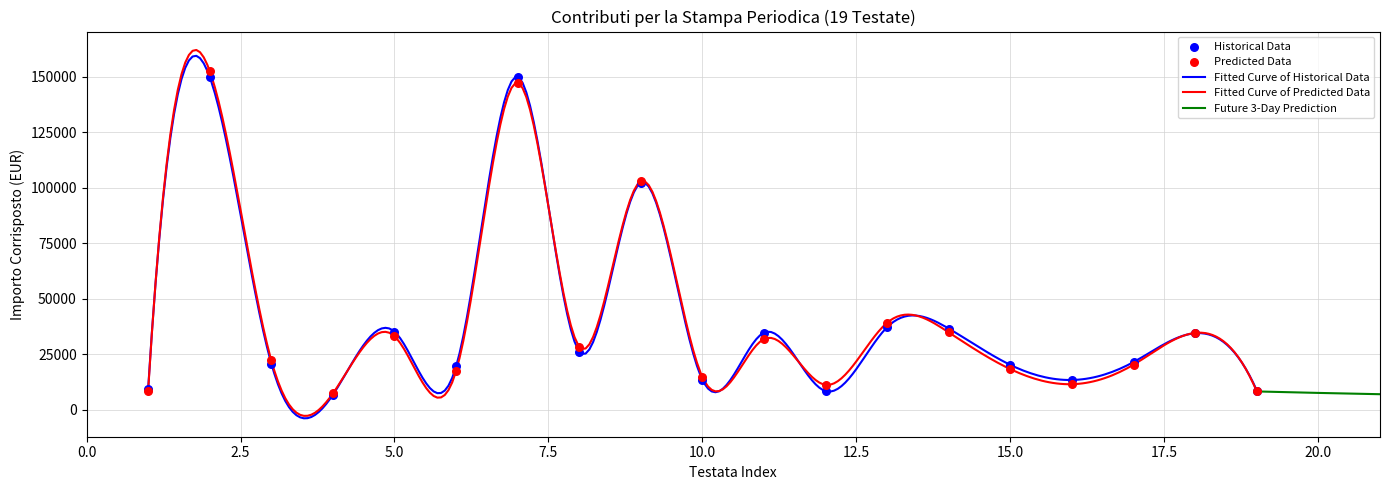

At how many categories does at least one series exceed 104716?

2